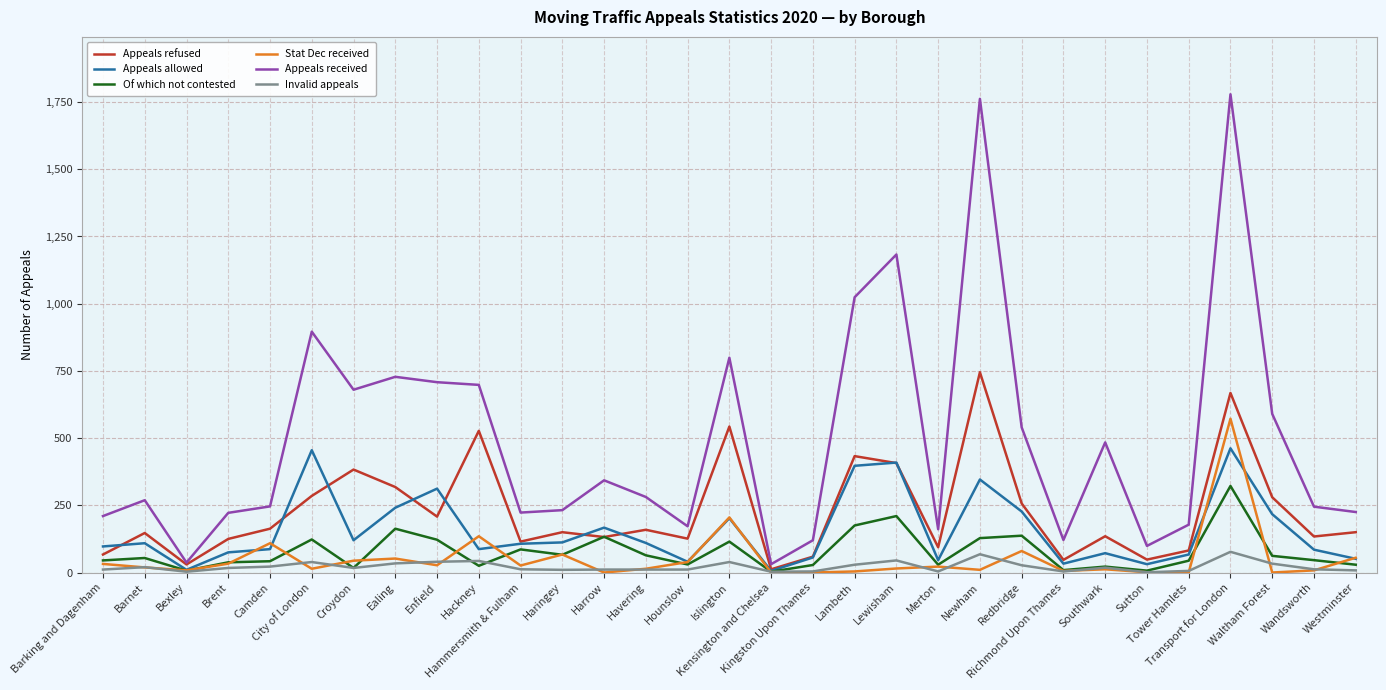

Where is Stat Dec received nearest to the value 286?

Islington